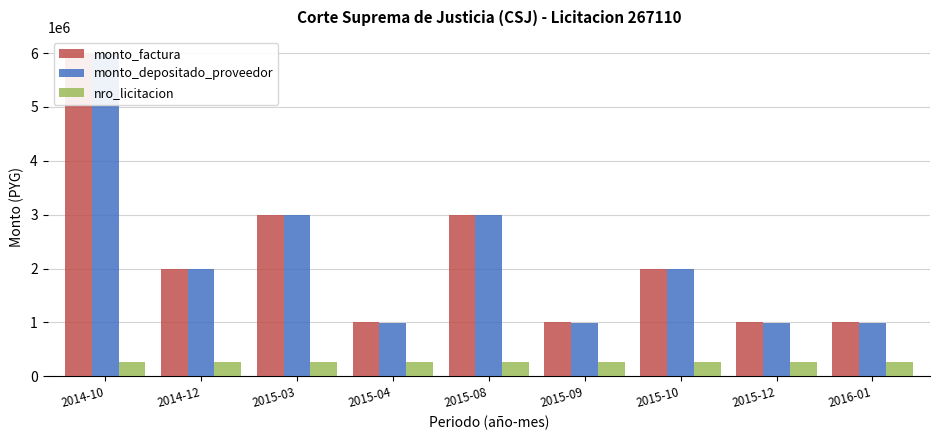

Reading left to right, what are all the values shown in this chart?

monto_factura: 2014-10=6000000	2014-12=2000000	2015-03=3000000	2015-04=1000000	2015-08=3000000	2015-09=1000000	2015-10=2000000	2015-12=1000000	2016-01=1000000
monto_depositado_proveedor: 2014-10=5976000	2014-12=1992000	2015-03=2988000	2015-04=996000	2015-08=2988000	2015-09=996000	2015-10=1992000	2015-12=996000	2016-01=996000
nro_licitacion: 2014-10=267110	2014-12=267110	2015-03=267110	2015-04=267110	2015-08=267110	2015-09=267110	2015-10=267110	2015-12=267110	2016-01=267110